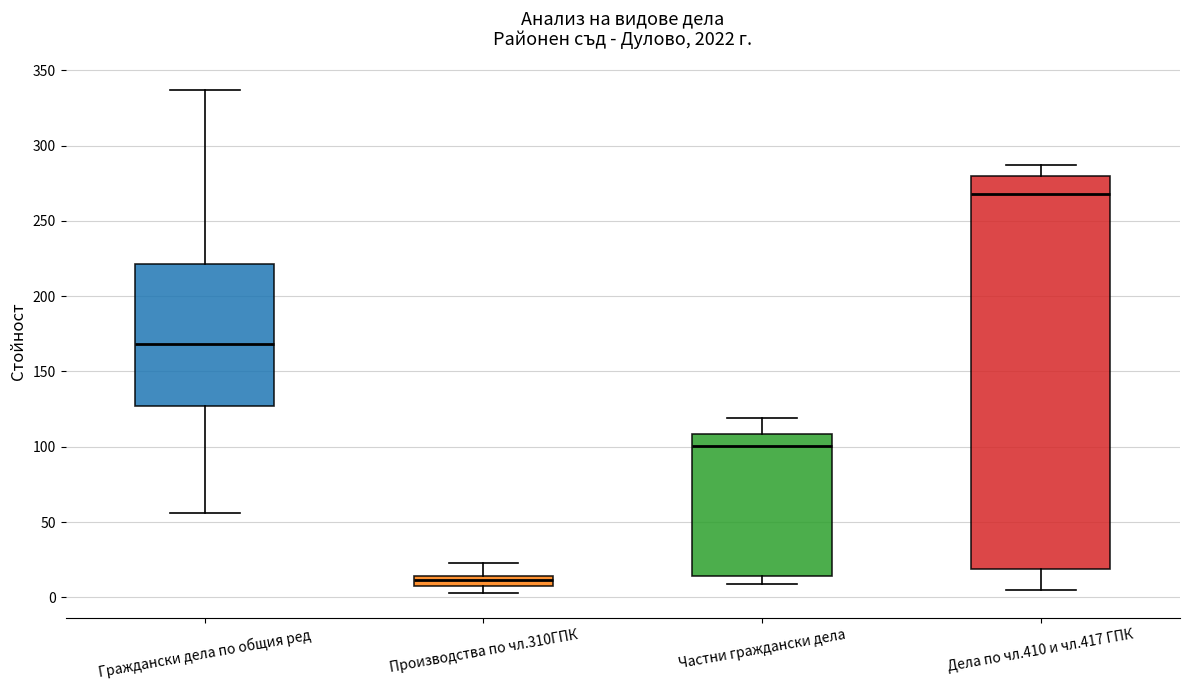

Comparing the boxes themselves (not the whiskers), which one is the tallest?

Дела по чл.410 и чл.417 ГПК